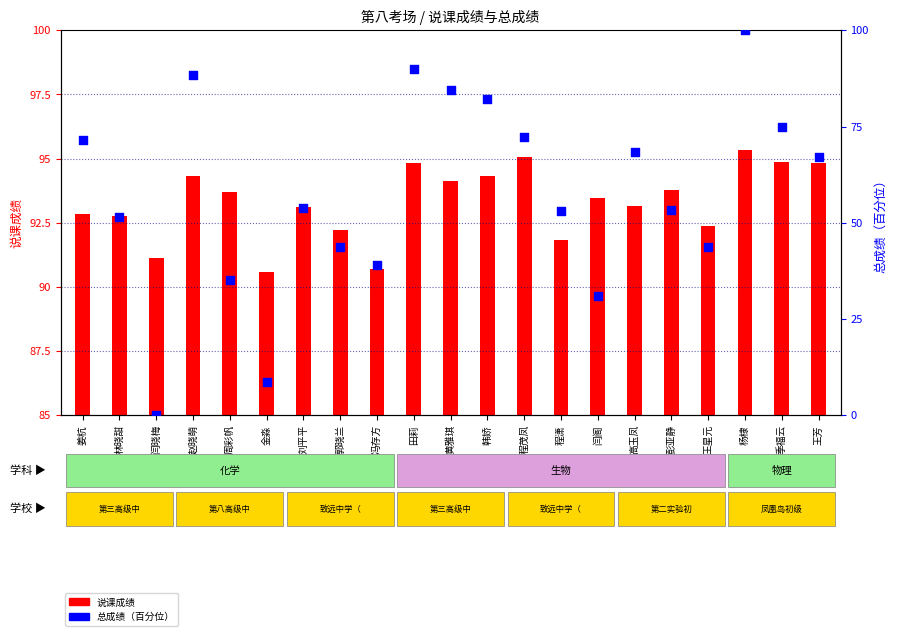

At how many categories does at least one series exceed 80?

5